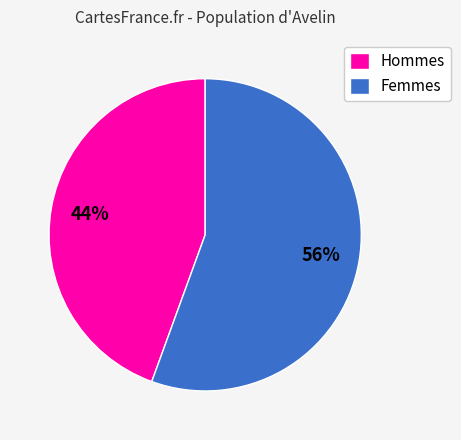

Which category has the biggest portion of the pie?

Femmes